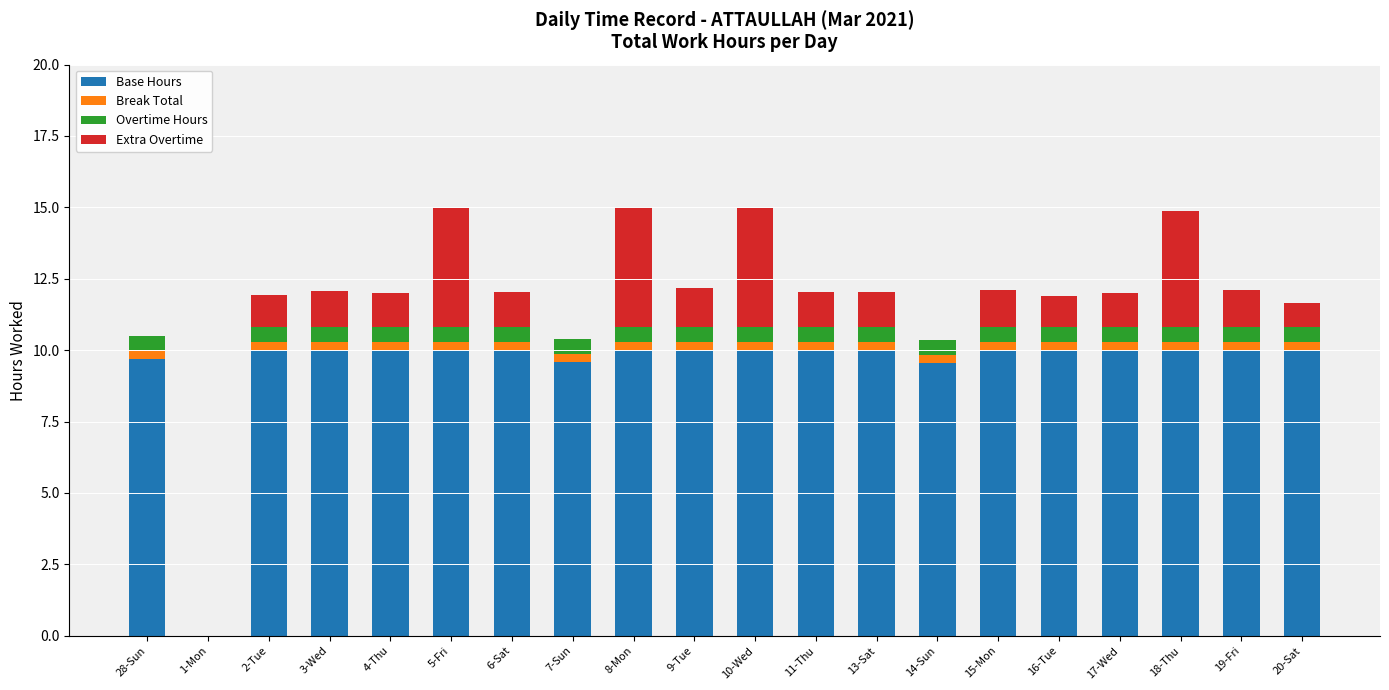

How many series are shown in this chart?

4